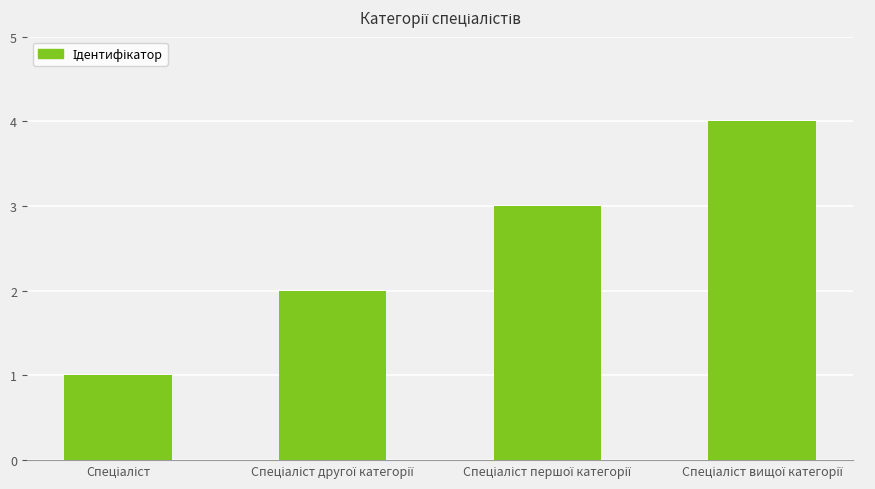

What is the sum of all values?

10